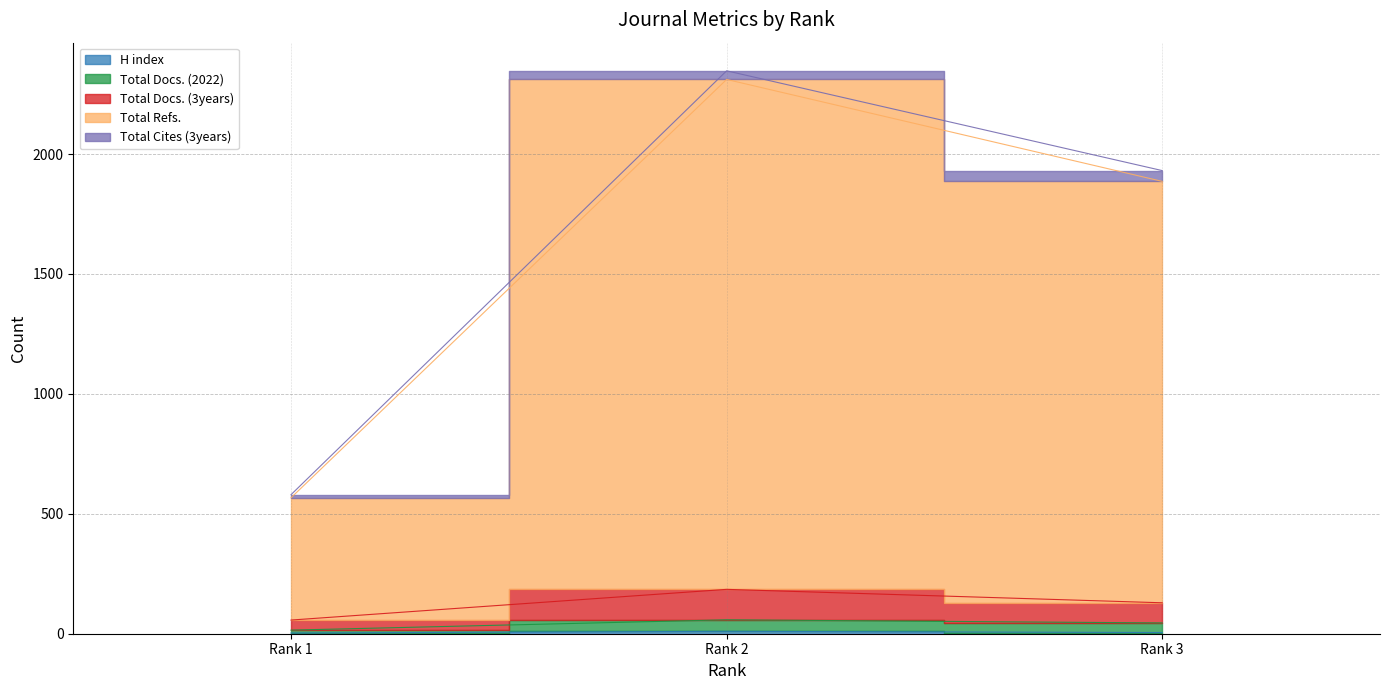

What is the value of the Total Docs. (3years) point at the 2nd from the left?

185